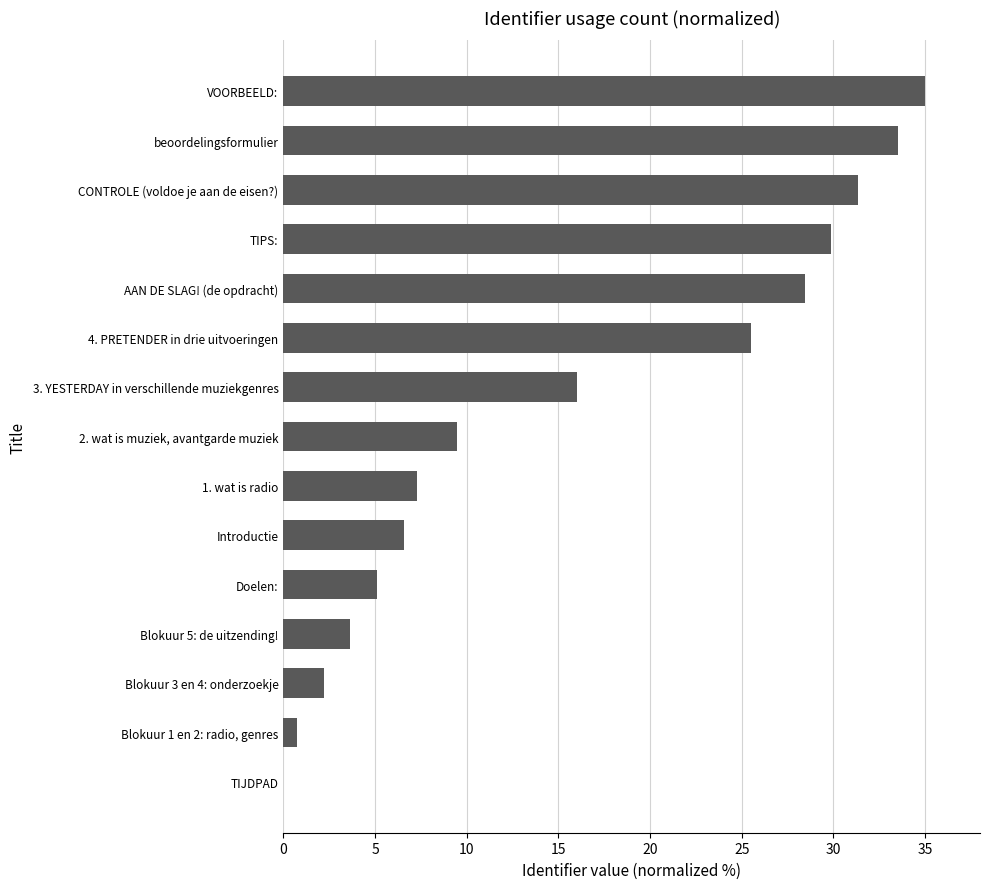

Are the bars horizontal?

Yes